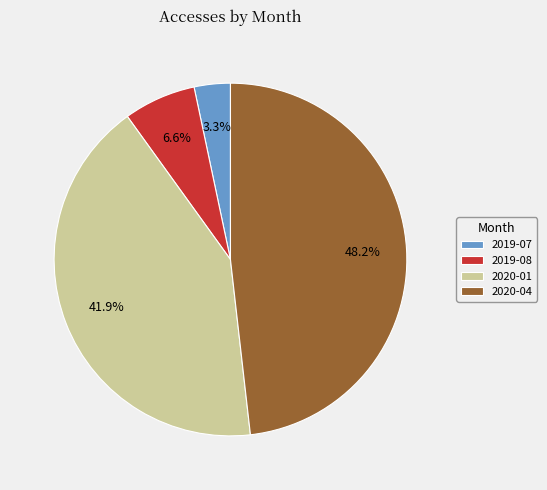

Which slice is the largest?

2020-04